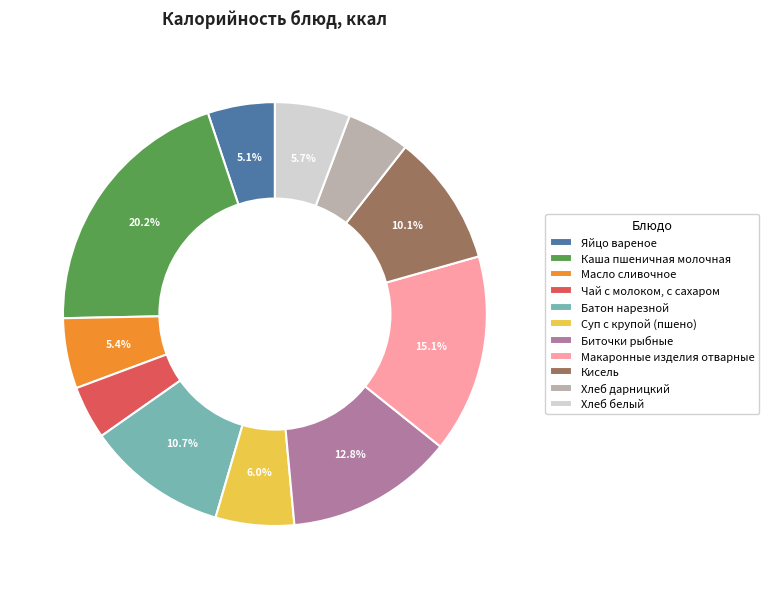

Approximately how many times larger is the value at Чай с молоком, с сахаром compared to Батон нарезной?

0.4